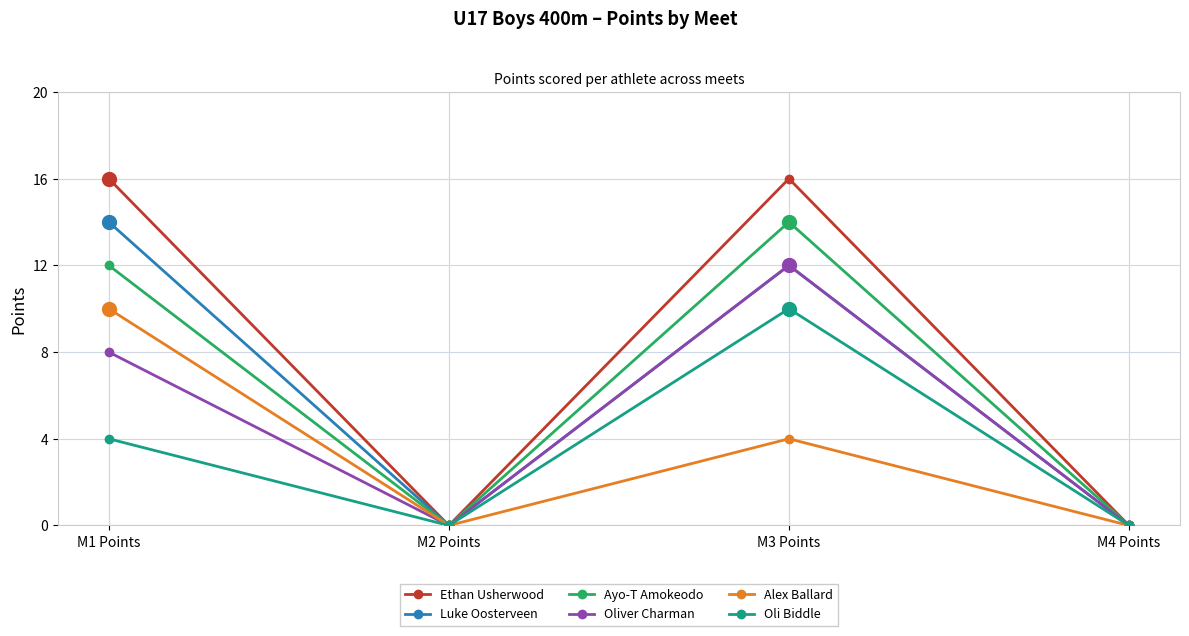

What is the highest value of the Ayo-T Amokeodo series?

14